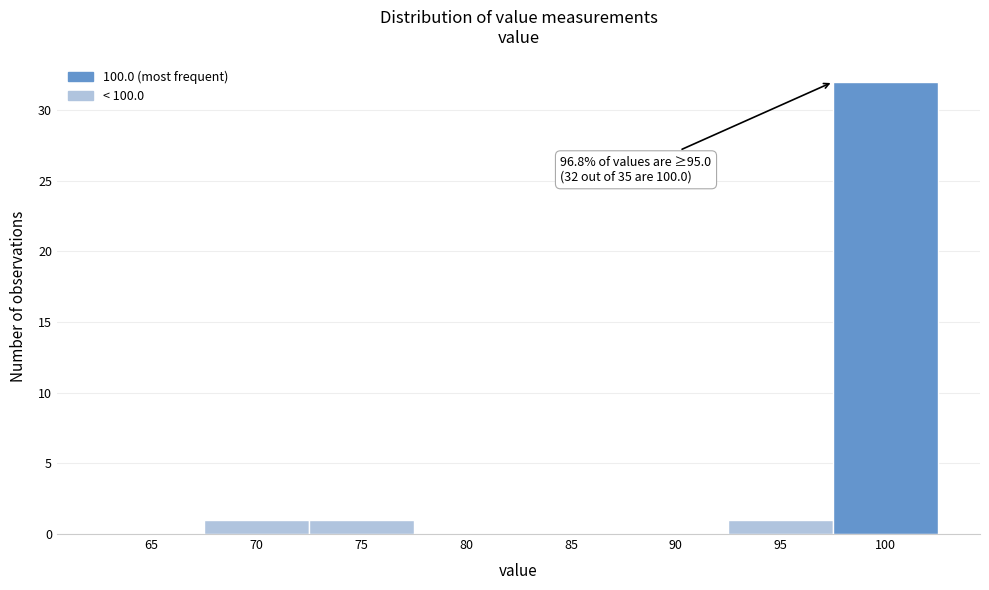

Reading right to left, what are all the values shown in this chart?

100=32	95=1	90=0	85=0	80=0	75=1	70=1	65=0